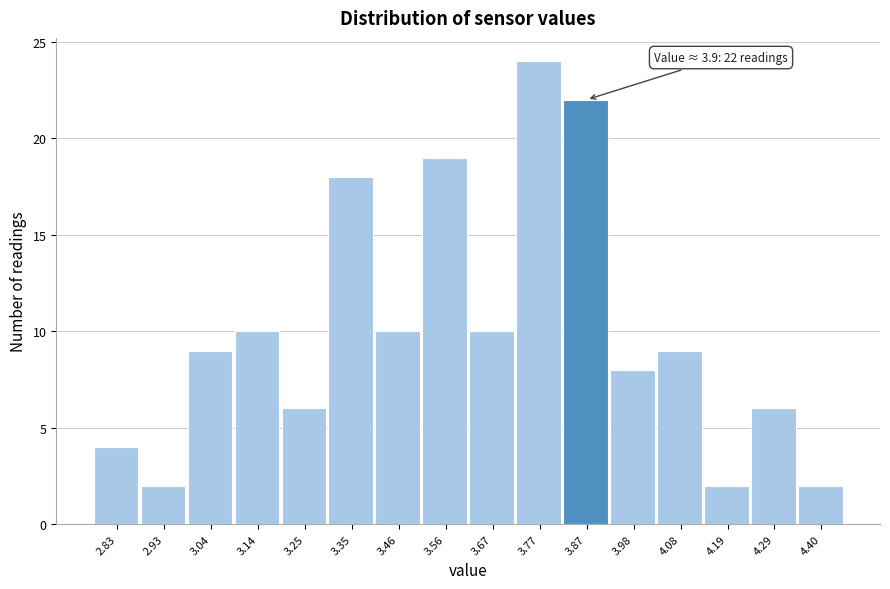

Reading left to right, extract all data points from this chart.

4	2	9	10	6	18	10	19	10	24	22	8	9	2	6	2